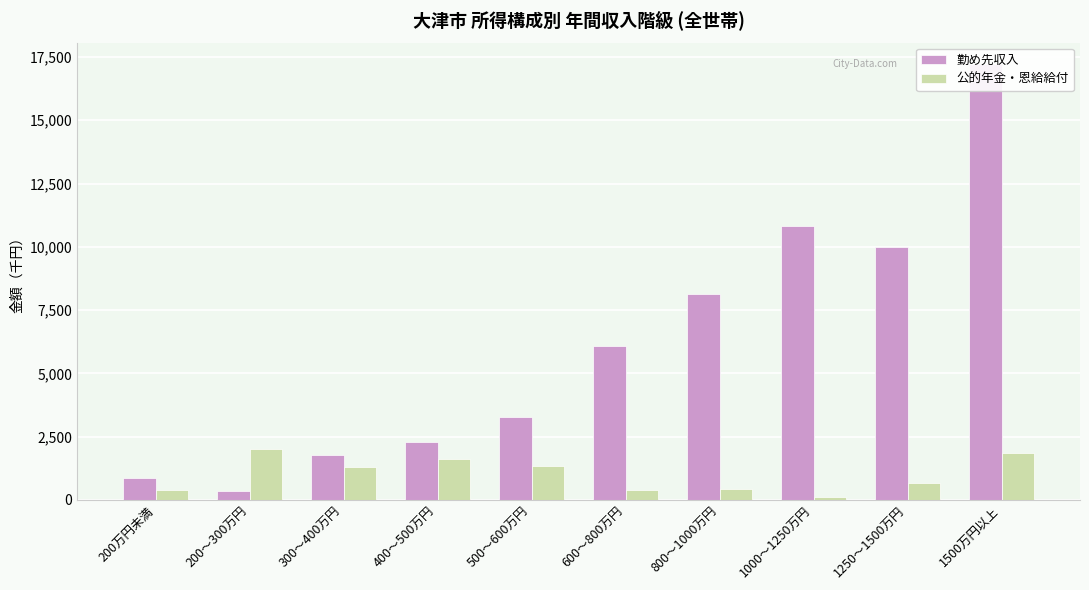

What is the lowest value of the 公的年金・恩給給付 series?

116